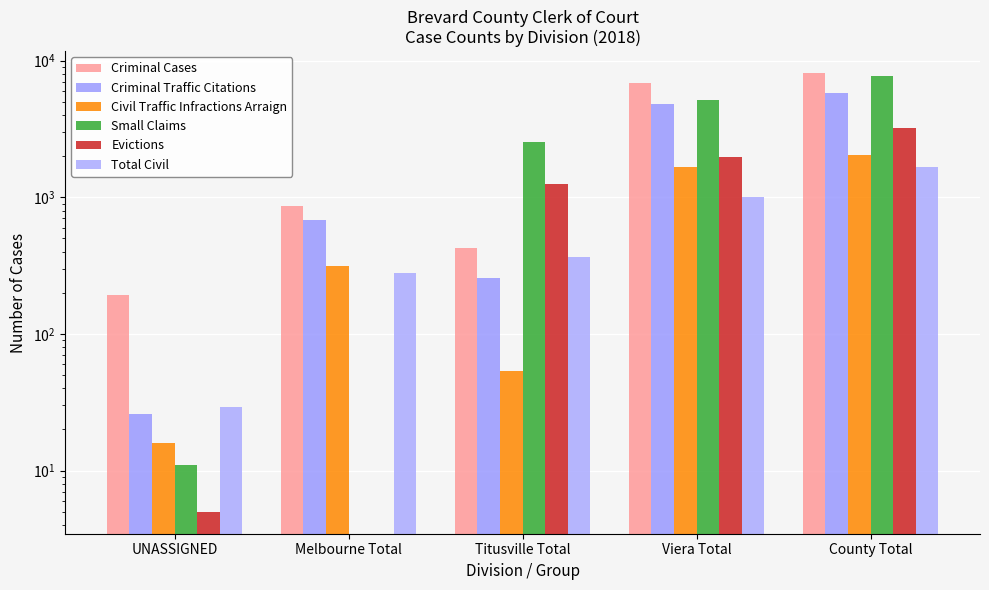

How many bars are there in total?

30